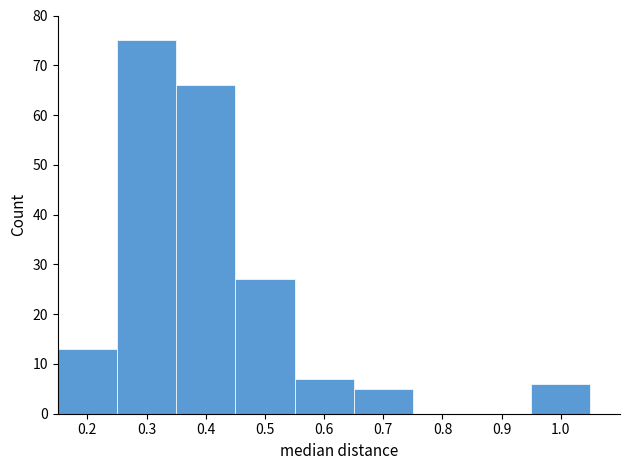

Which range on the x-axis has the tallest bar?

0.25 to 0.35